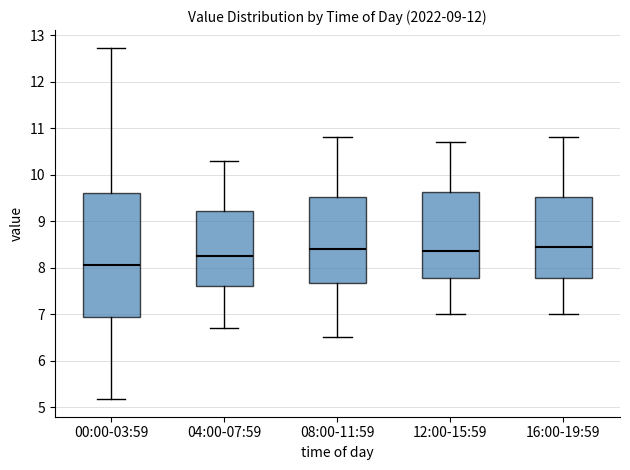

Where does the upper whisker of the box for 04:00-07:59 end on the y-axis? The values are not printed on the chart, so give them approximately, as read against the axis.

10.3